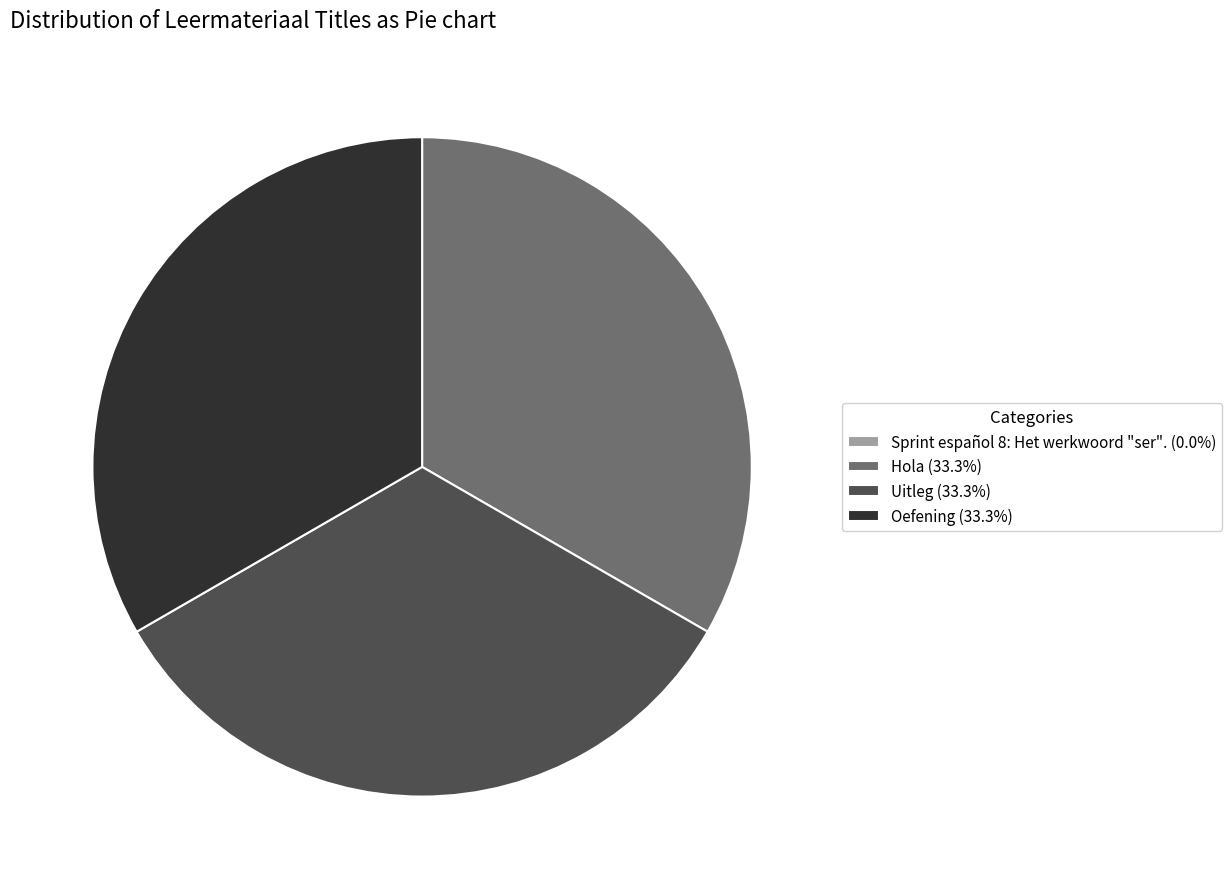

Combined, do Oefening (33.3%) and Hola (33.3%) account for over 50%?

Yes